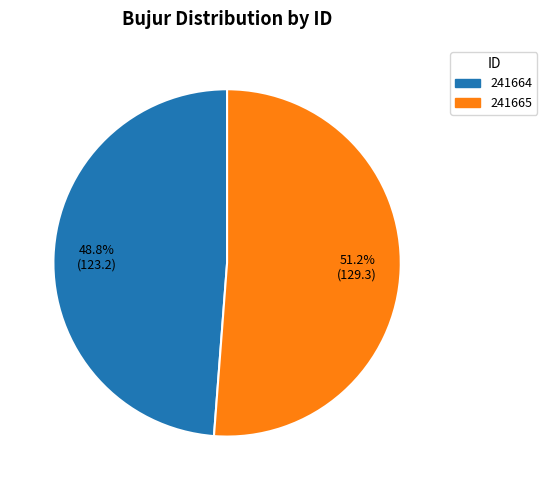

To the nearest percent, what is the average slice percentage?

50%